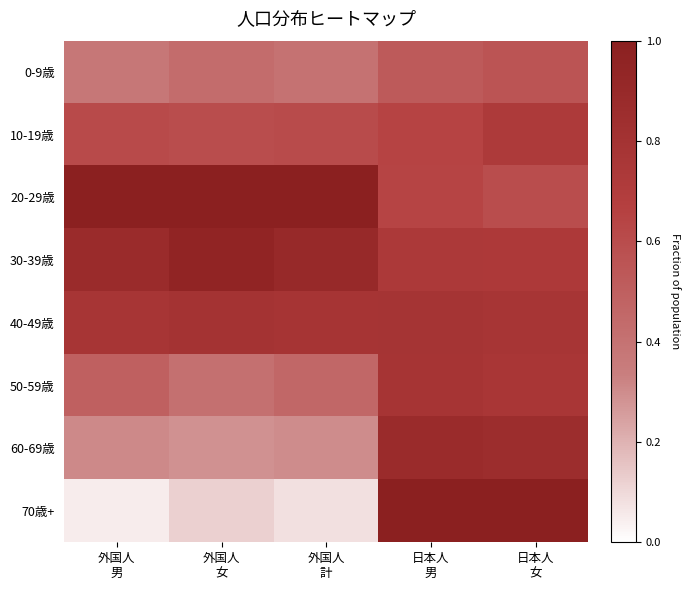

What is the difference between the highest and lowest values at 日本人
男?

0.5